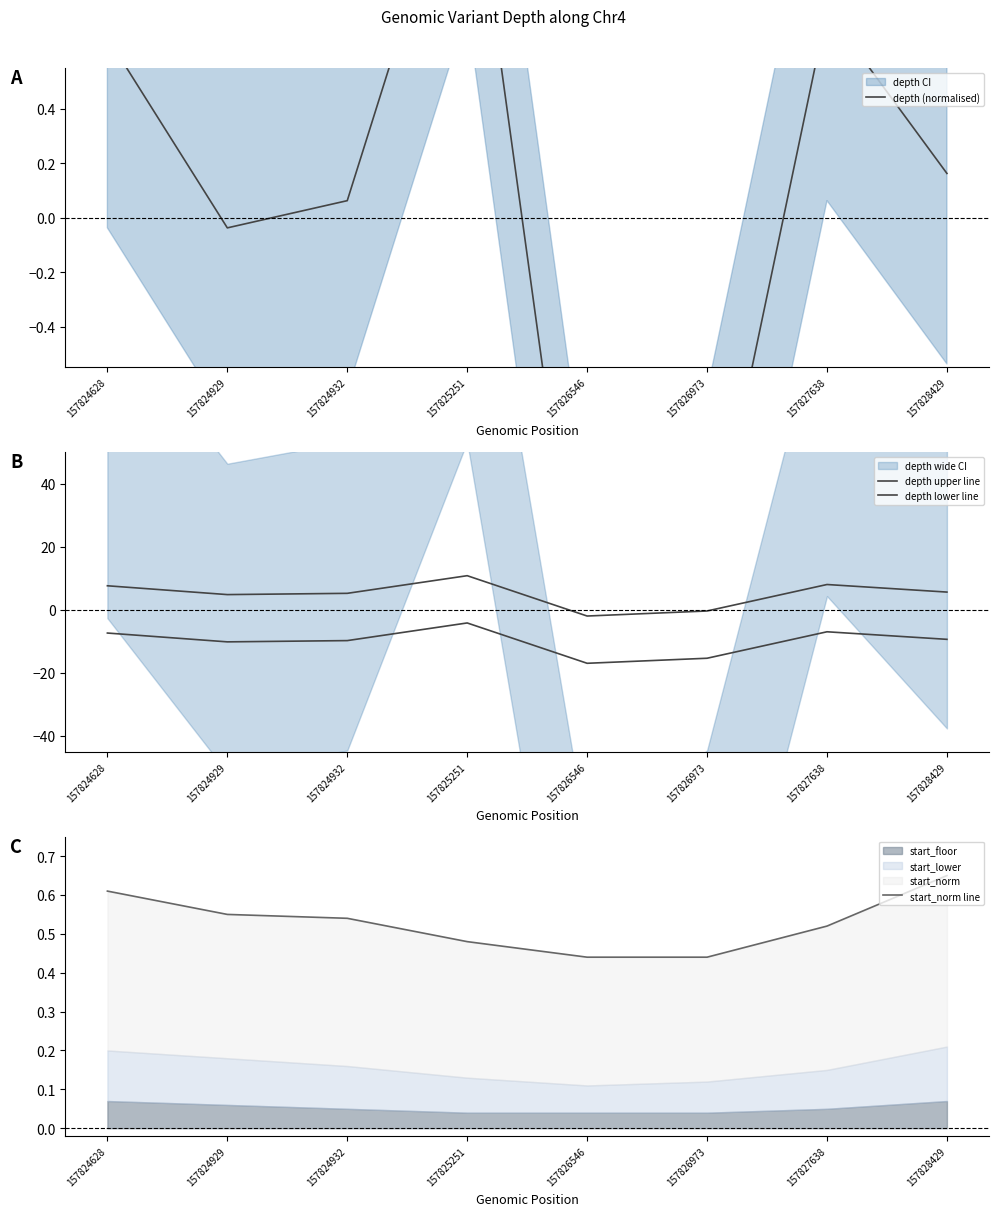

What is the minimum value for depth upper line?

-2.0